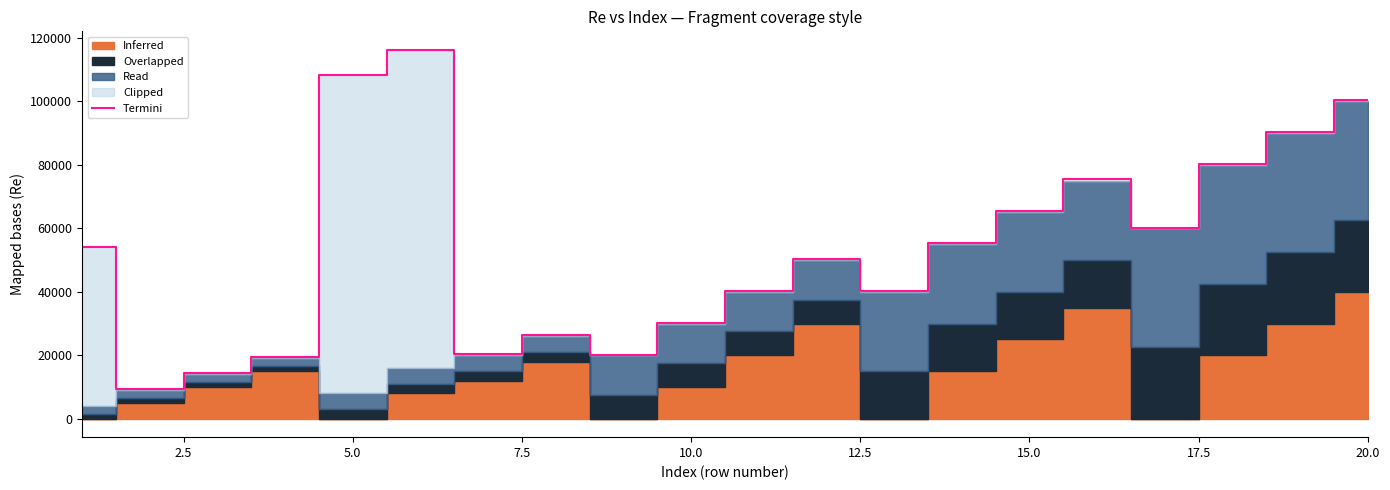

What is the highest value of the Termini series?

116250